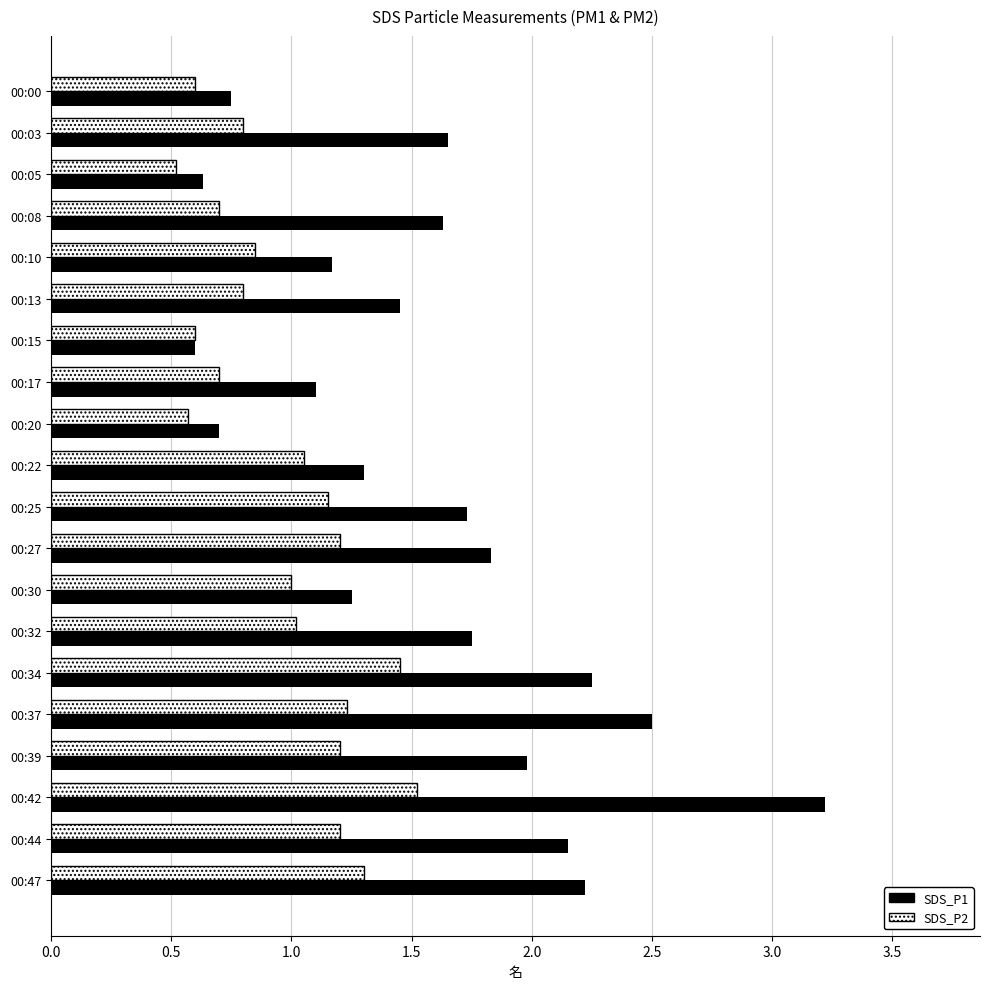

Is the value of SDS_P1 at 00:05 greater than the value of SDS_P2 at 00:13?

No